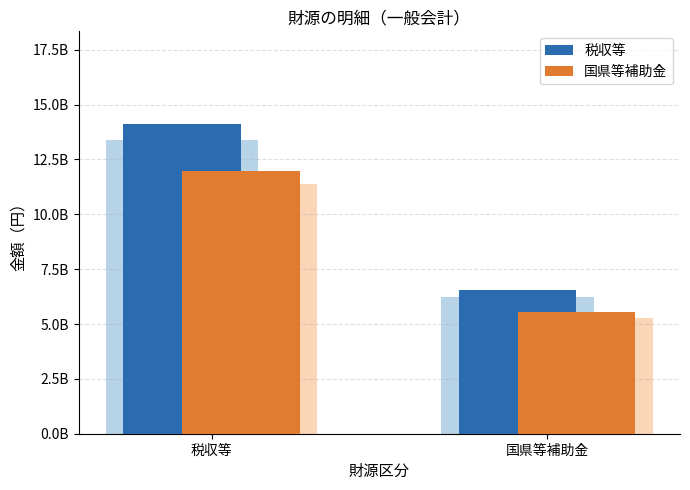

Which category has the highest value across all series?

税収等